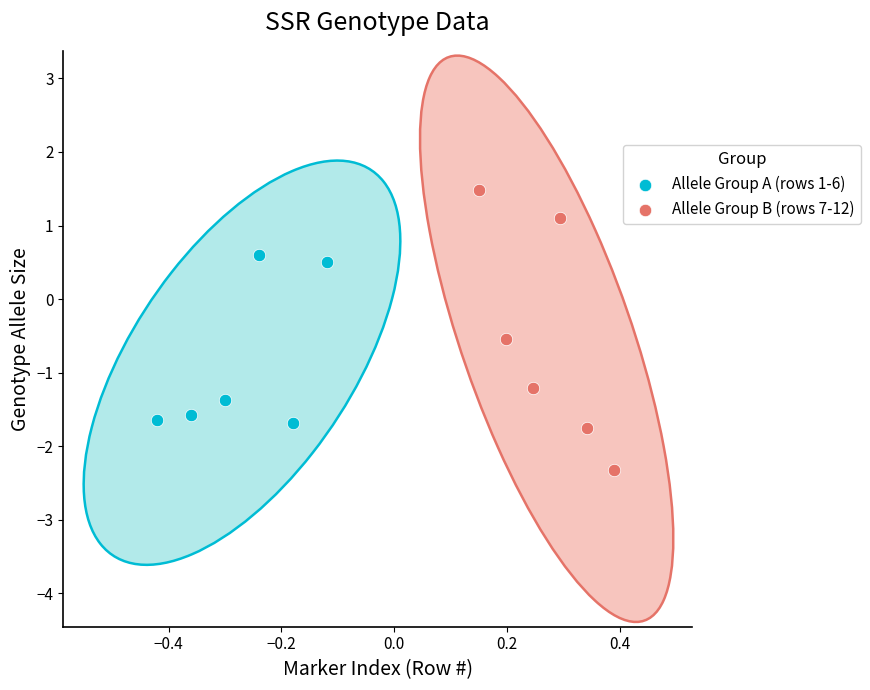

Which series contains the lowest Y value?

Allele Group B (rows 7-12)